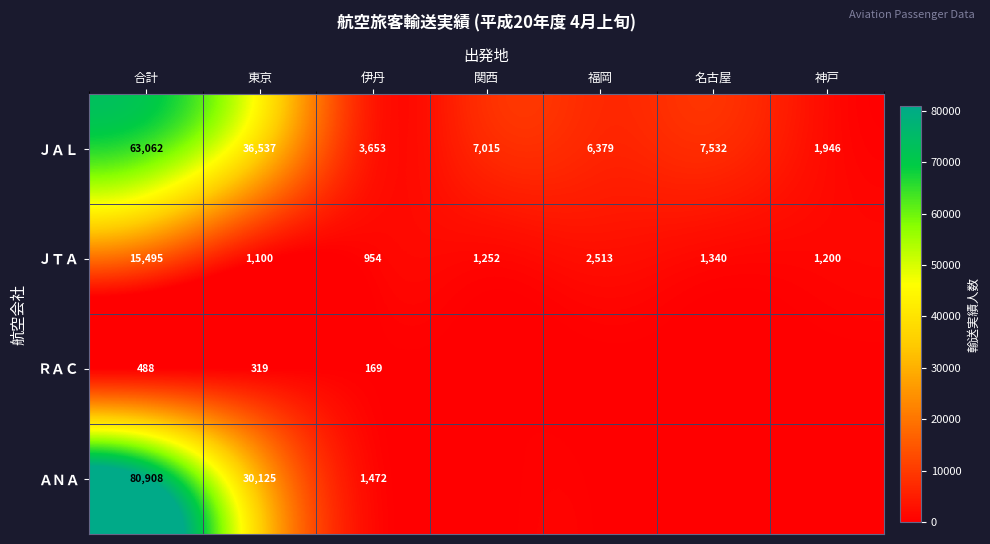

At which label does ＪＴＡ first exceed 1252?

合計